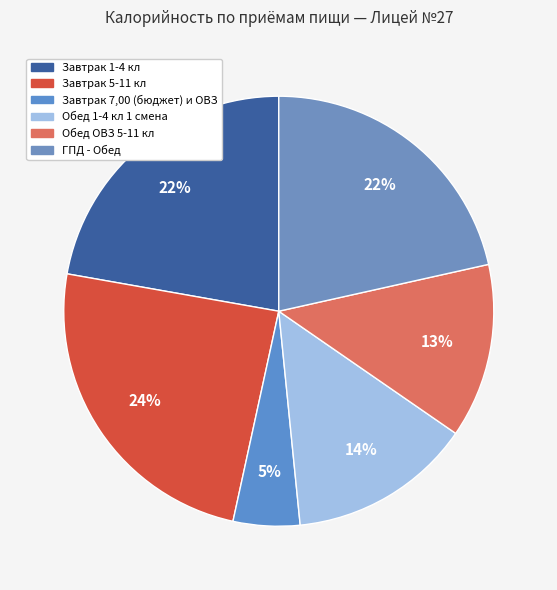

How many segments does this pie chart have?

6